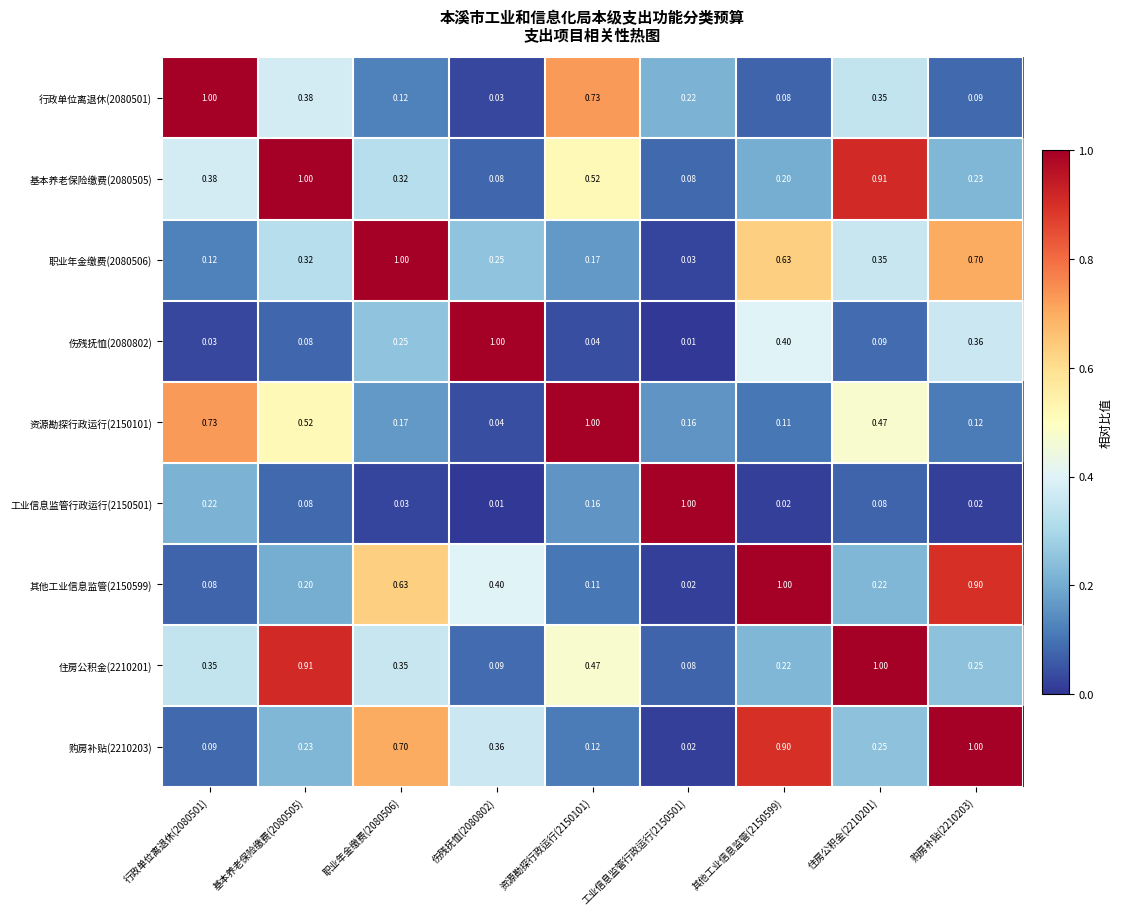

Is the value of 住房公积金(2210201) at 购房补贴(2210203) greater than the value of 购房补贴(2210203) at 其他工业信息监管(2150599)?

No